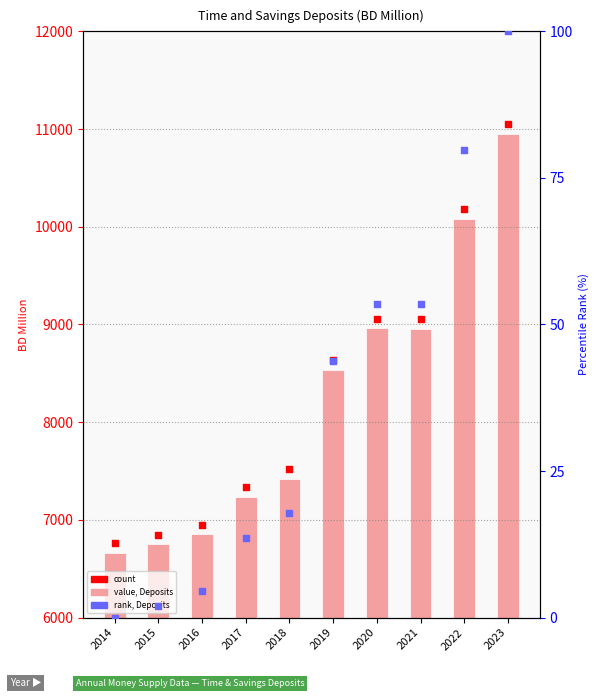

At how many categories does at least one series exceed 10965?

1